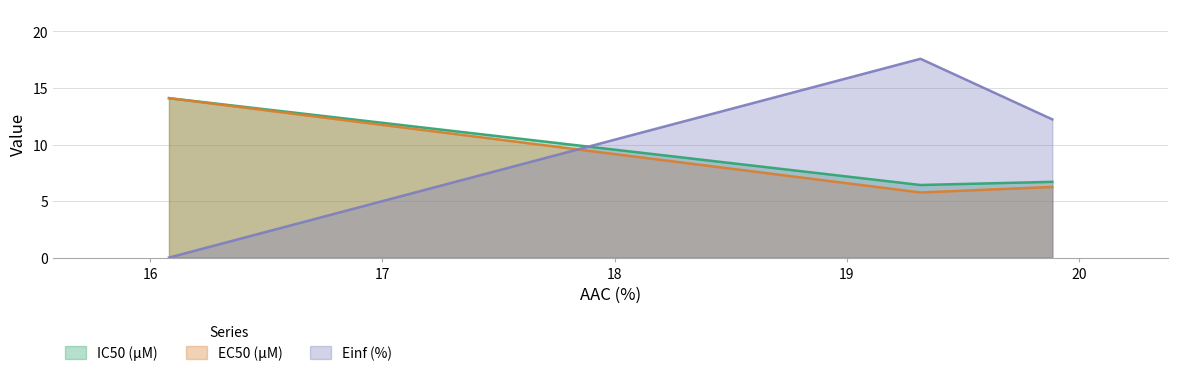

True or false: EC50 (µM) has a value of 3.9 at CTRPv2 rep 3.

False